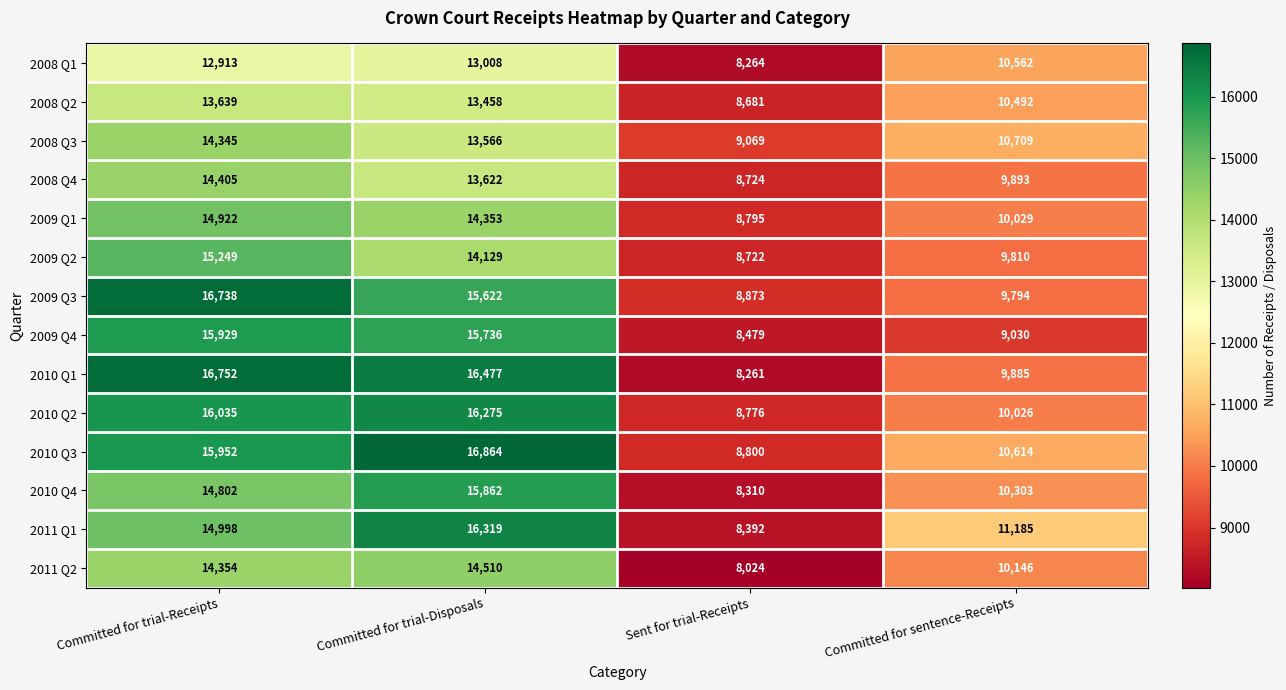

Read the 2009 Q2 value at Committed for trial-Disposals.

14129